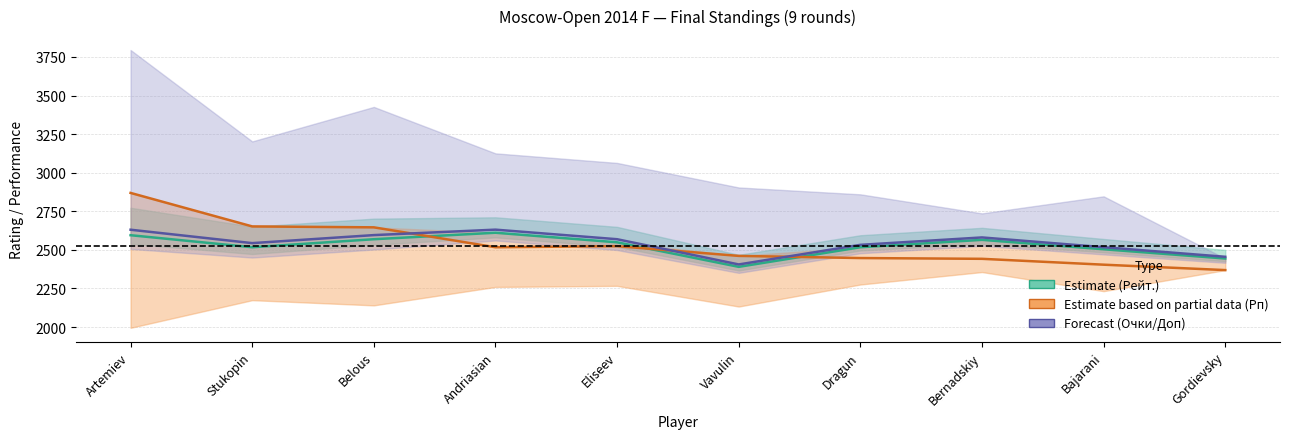

How many interior local valleys does the Рейт. (Estimate) series have?

2